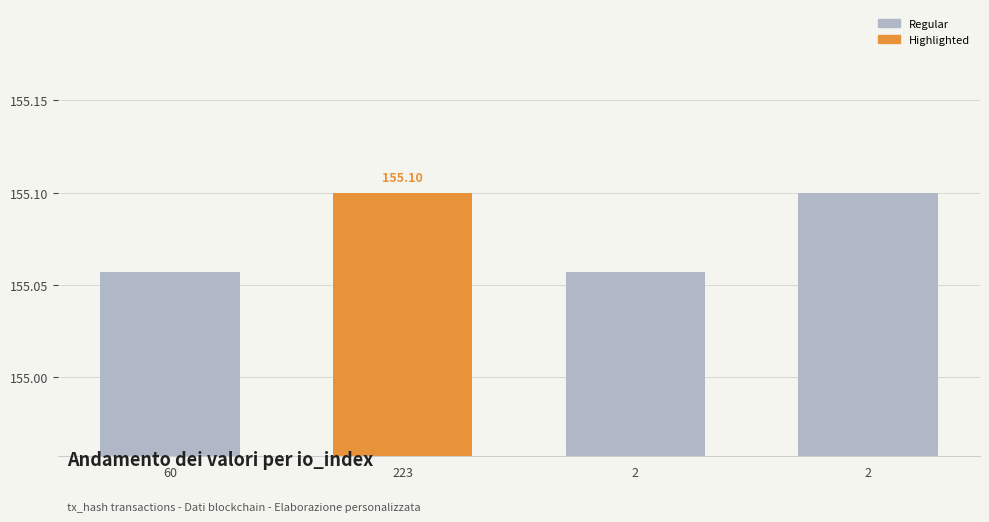

True or false: the data shows 155.1 at 60.

True